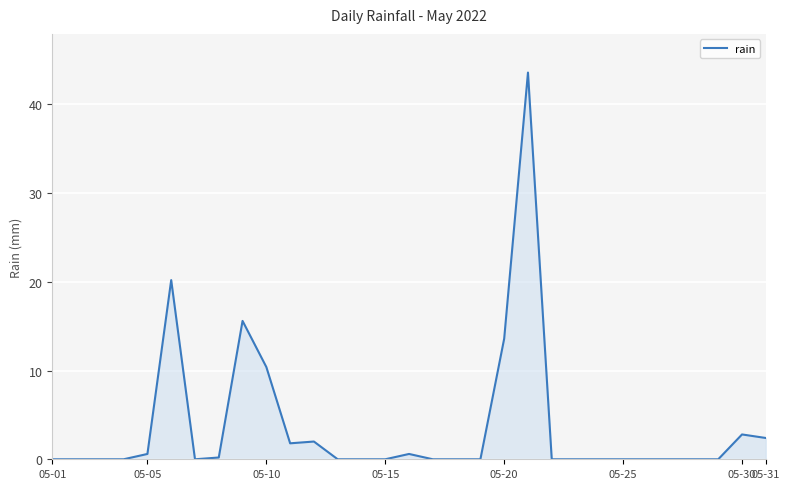

What is the difference between the maximum and minimum values?

43.6